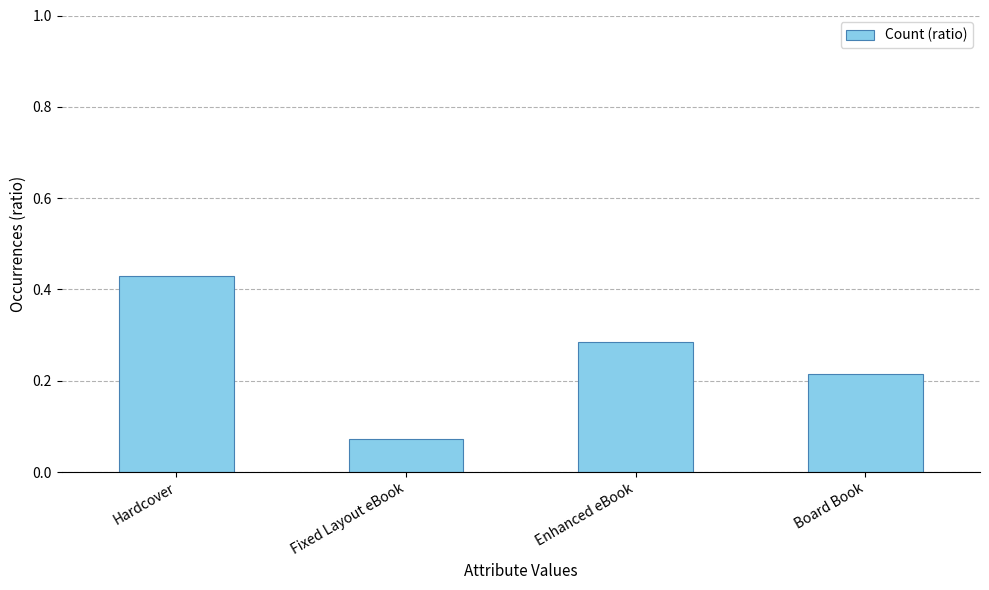

Rank the categories by value from highest to lowest.

Hardcover, Enhanced eBook, Board Book, Fixed Layout eBook